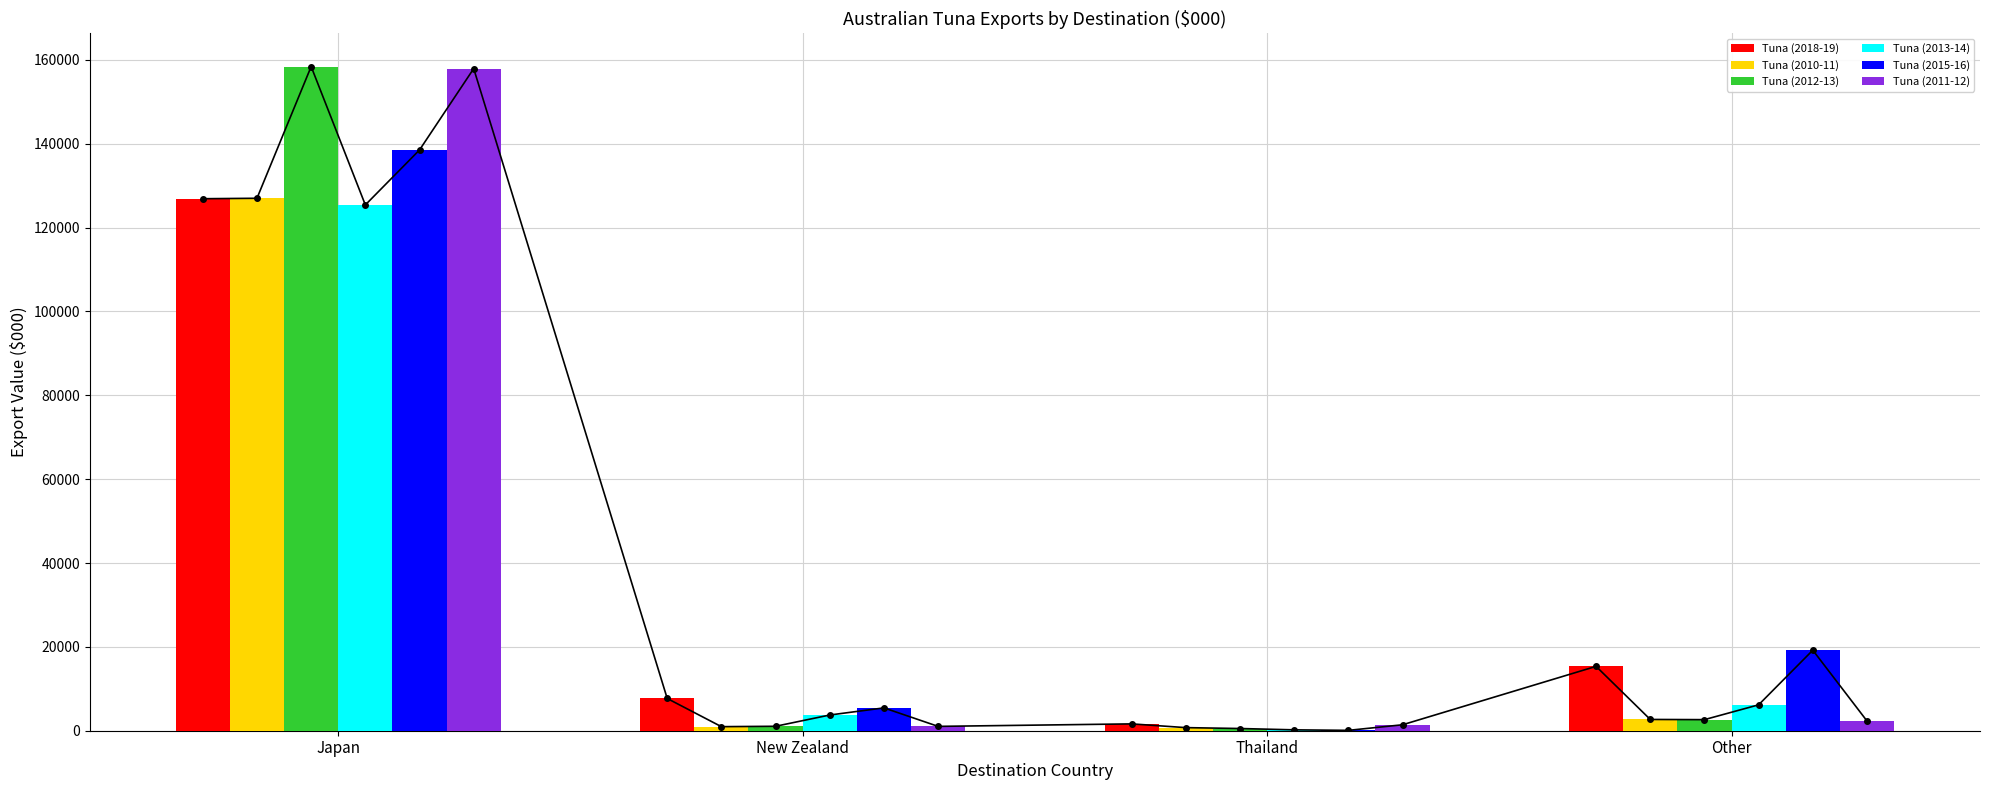

What is the approximate value of Tuna (2010-11) at New Zealand?

969.4